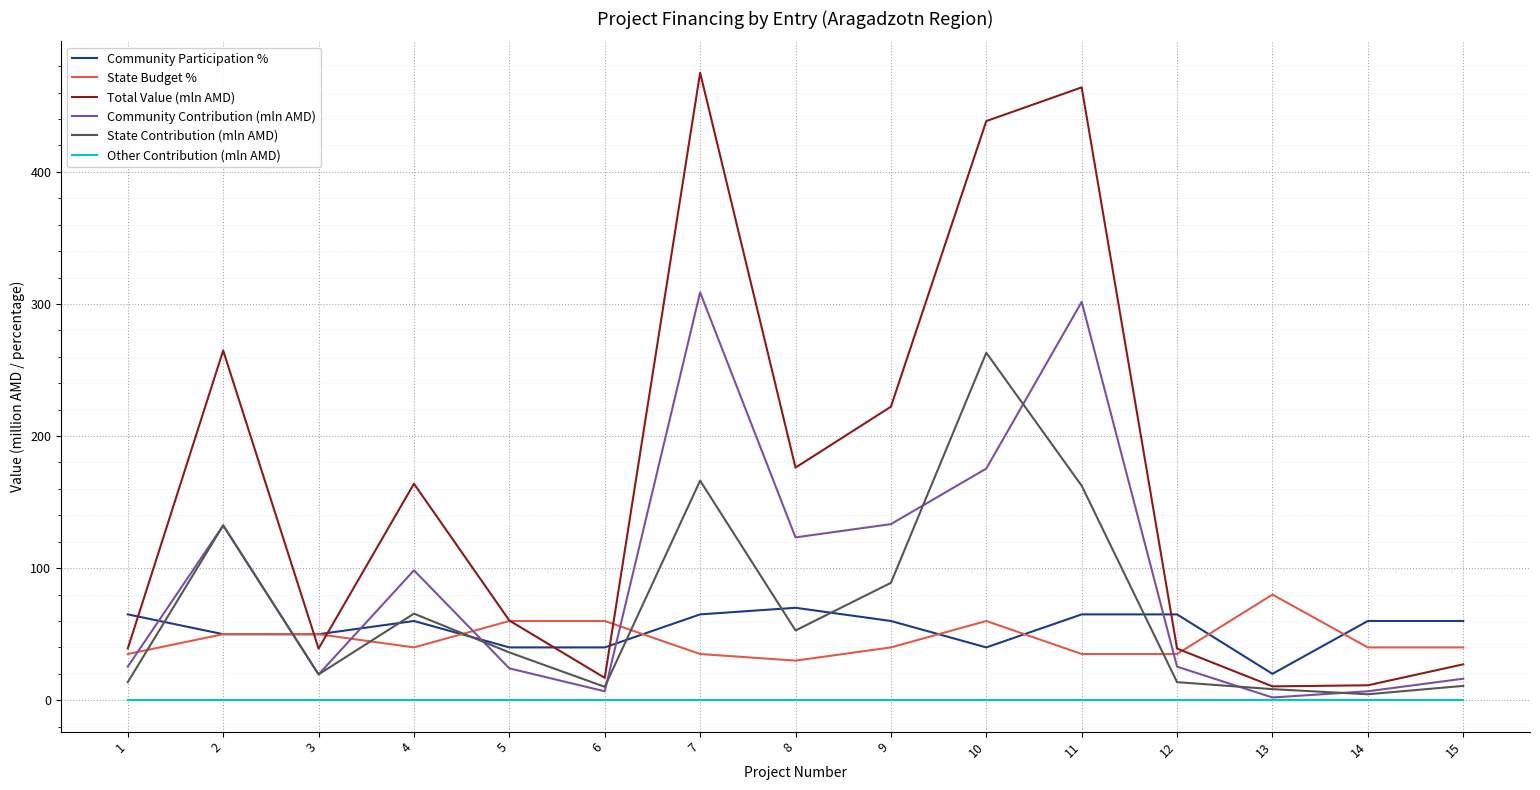

In Total Value (mln AMD), how many points are lower than both neighbors (excluding endpoints)?

4